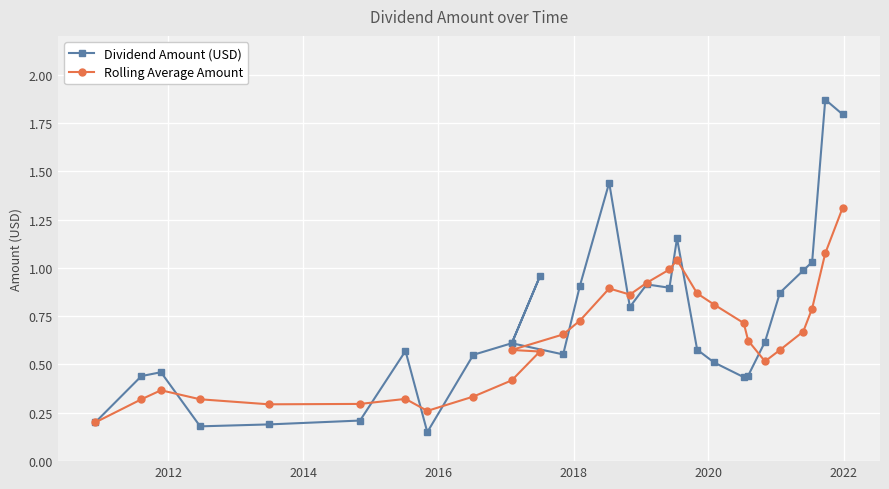

The value of Dividend Amount (USD) at 26 is 0.6. True or false?

False